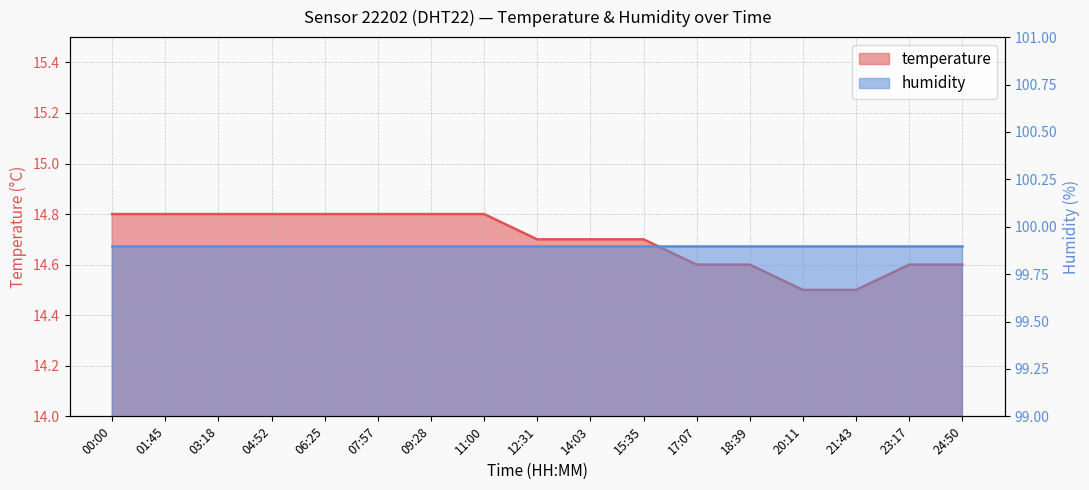

What is the greatest value displayed?

14.8